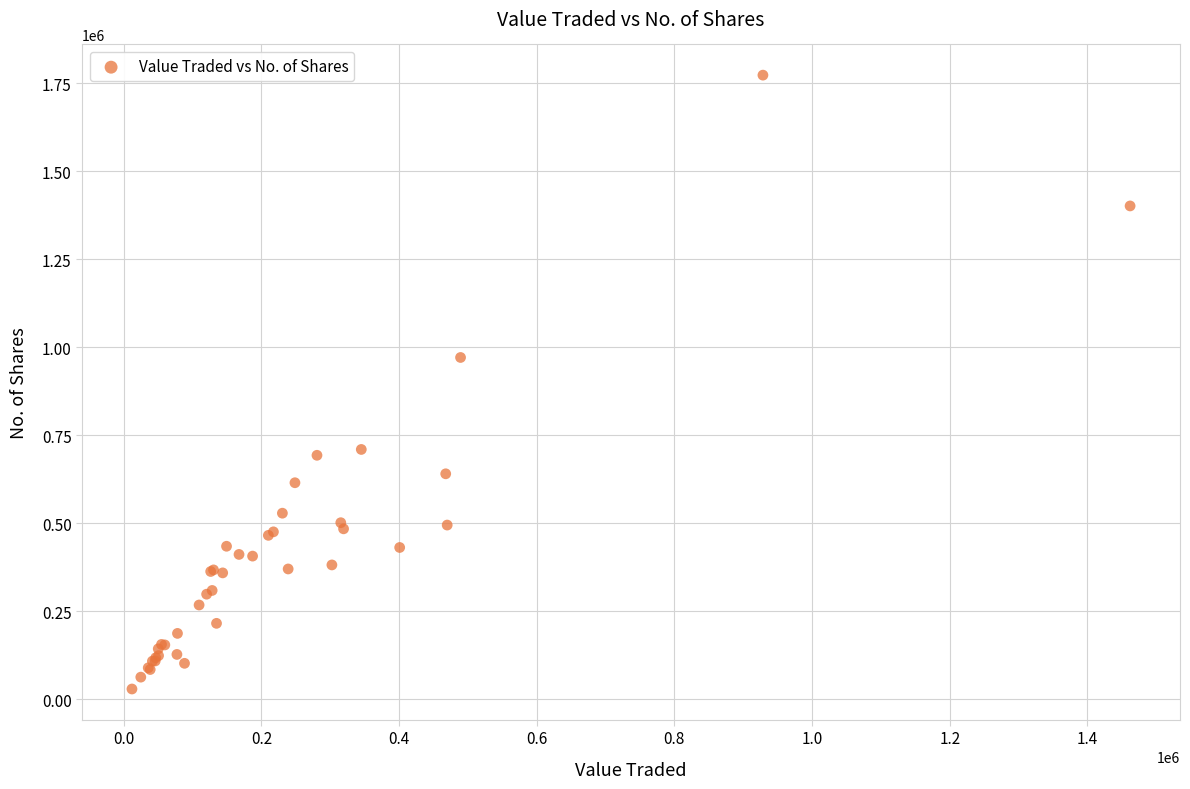

What Y value in the scatter plot is closest to 901122?

971041